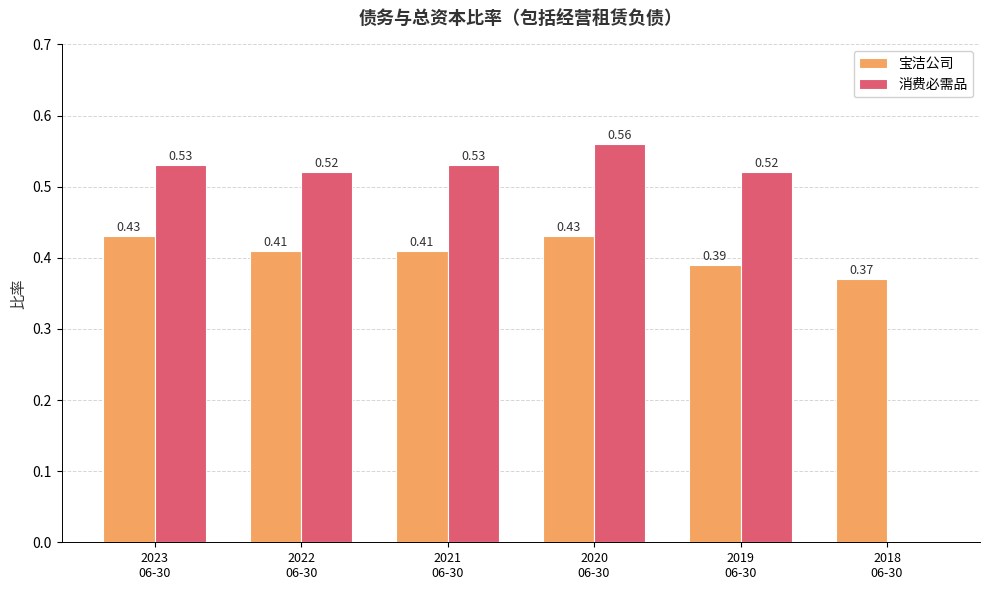

What is the spread (max minus min) of values at 2023
06-30?

0.1